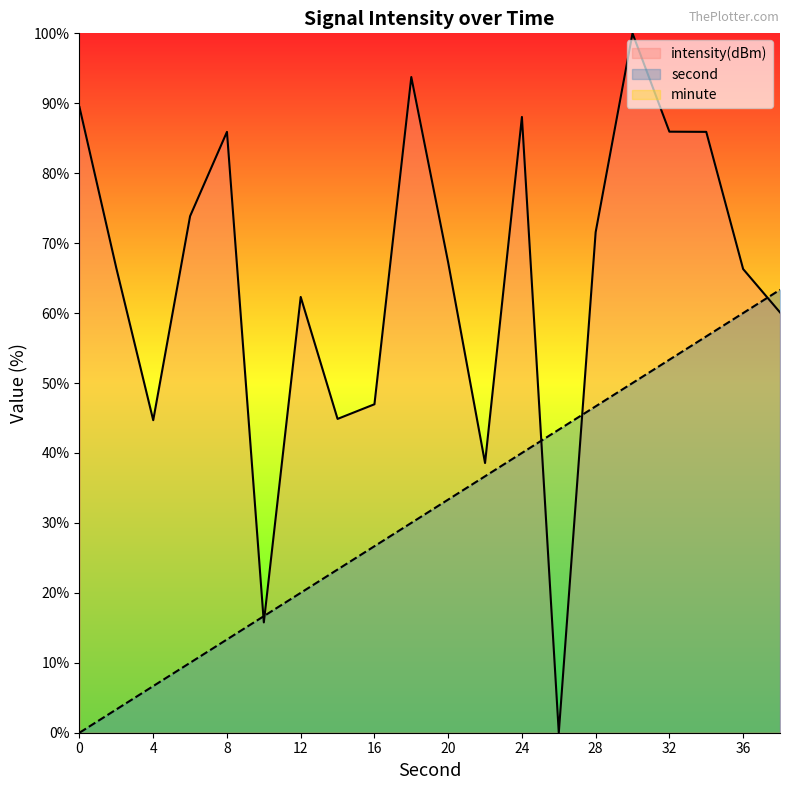

What is the total value across all series at 26?

43.3